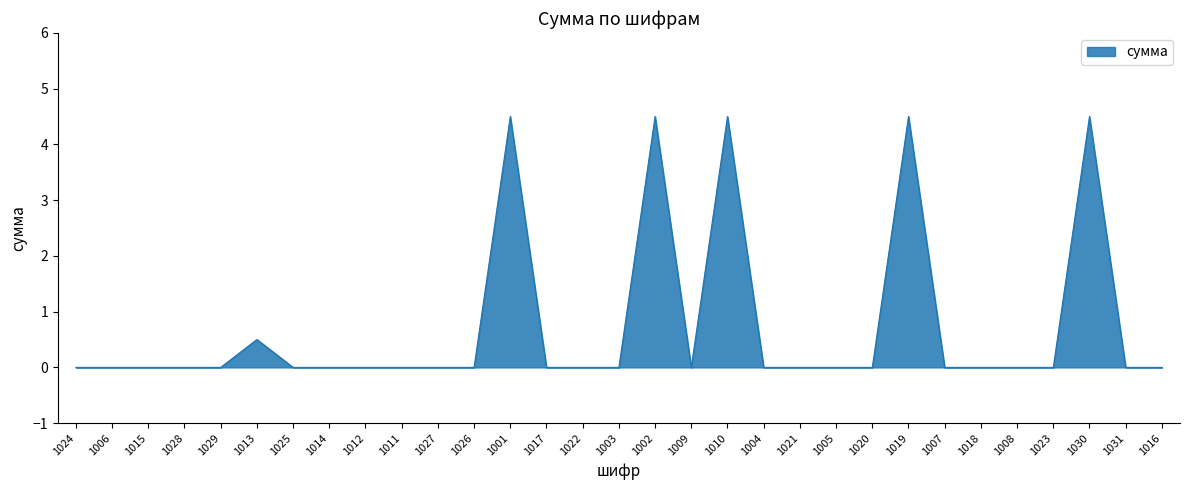

True or false: the data shows 2.1 at 1008.

False